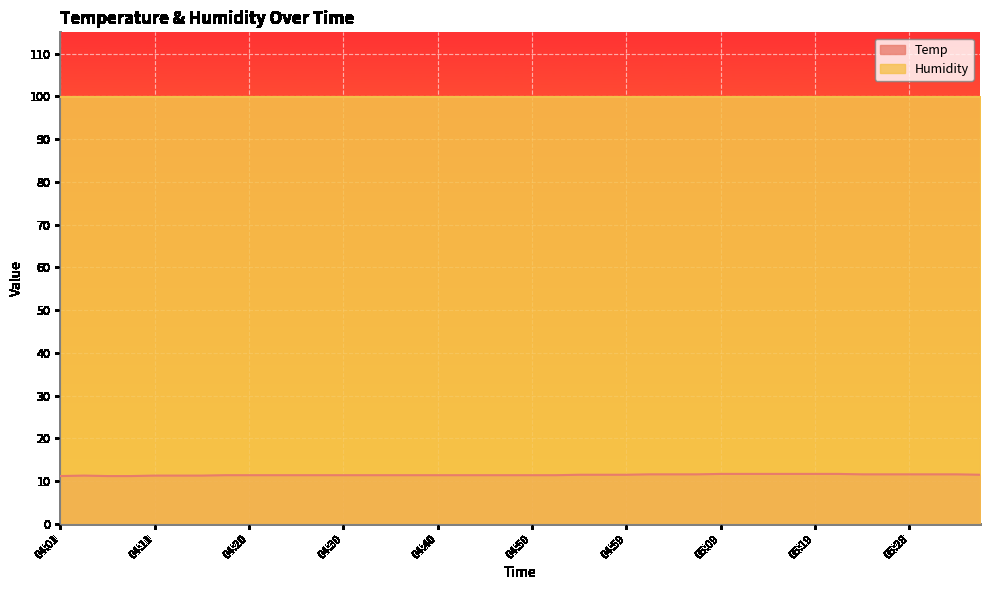

What is the value of the 18th point from the left?

11.4